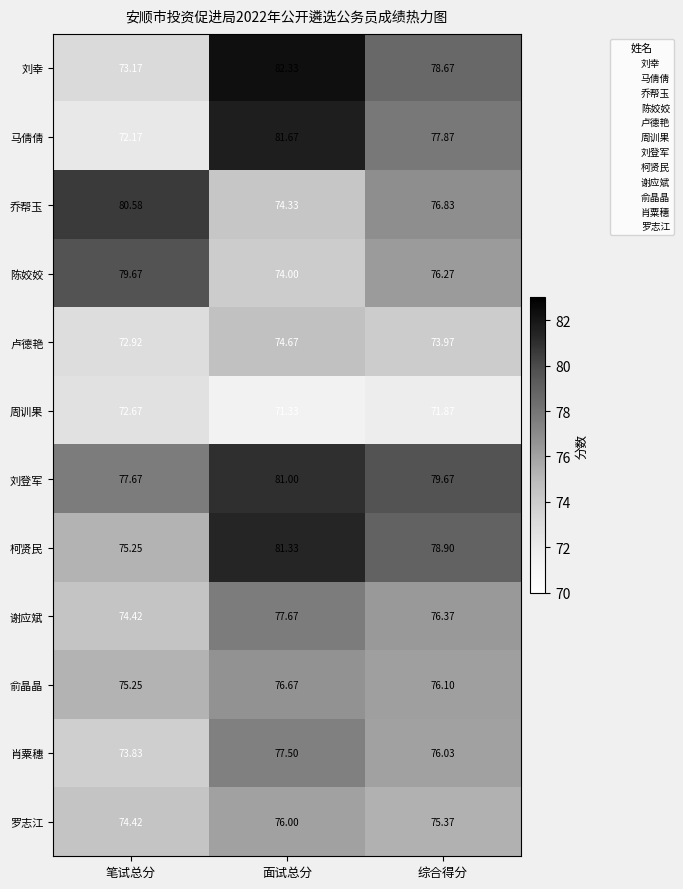

At how many categories does at least one series exceed 82?

1